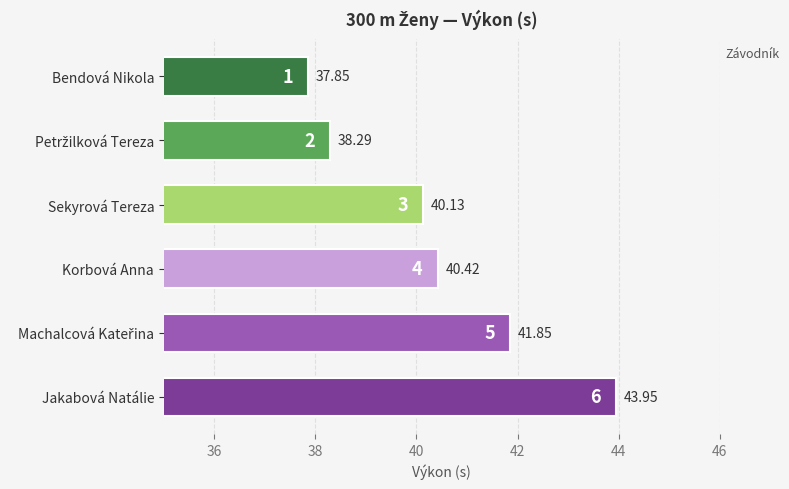

What is the label of the 3rd bar from the bottom?

Korbová Anna